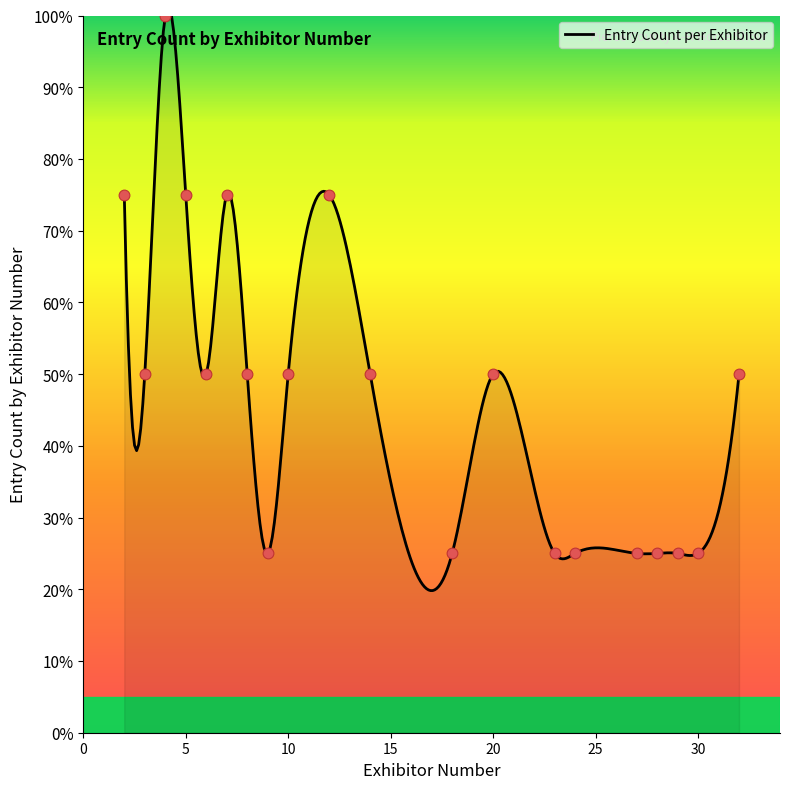

Which has a higher value, 3 or 6?

3